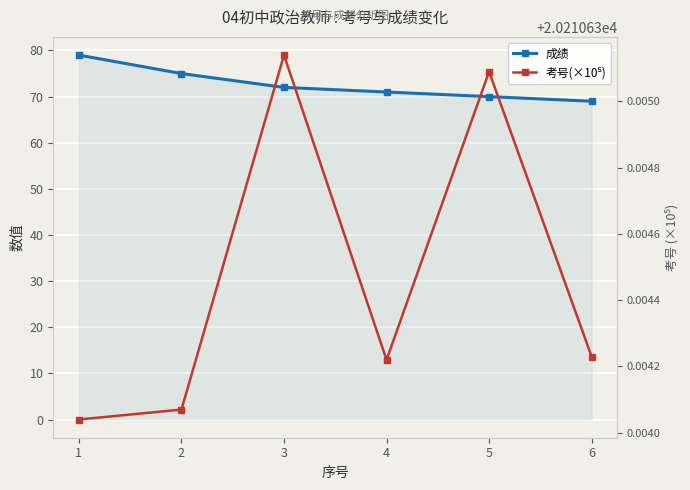

What is the spread (max minus min) of values at 5?

20140.6